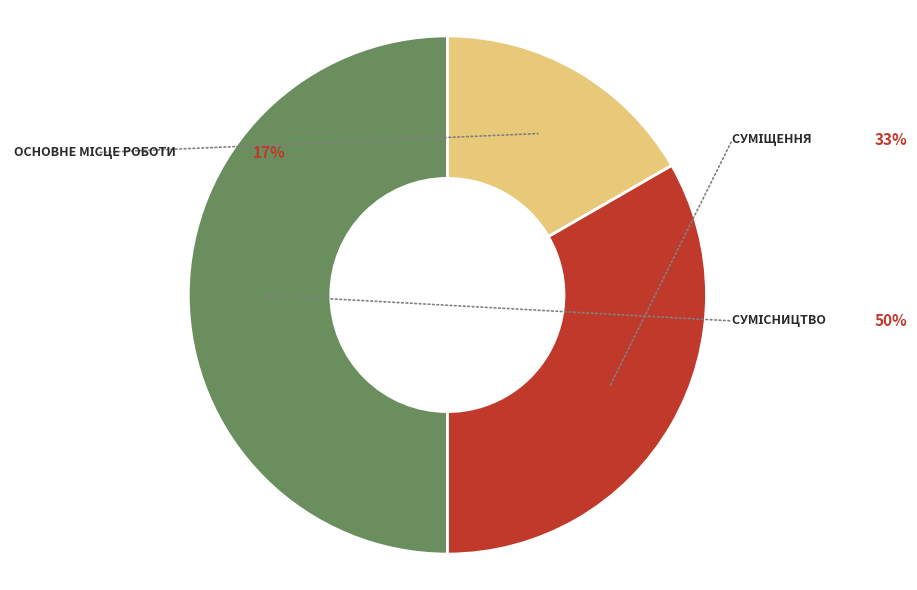

To the nearest percent, what is the difference between the largest and smallest slice percentages?

33%